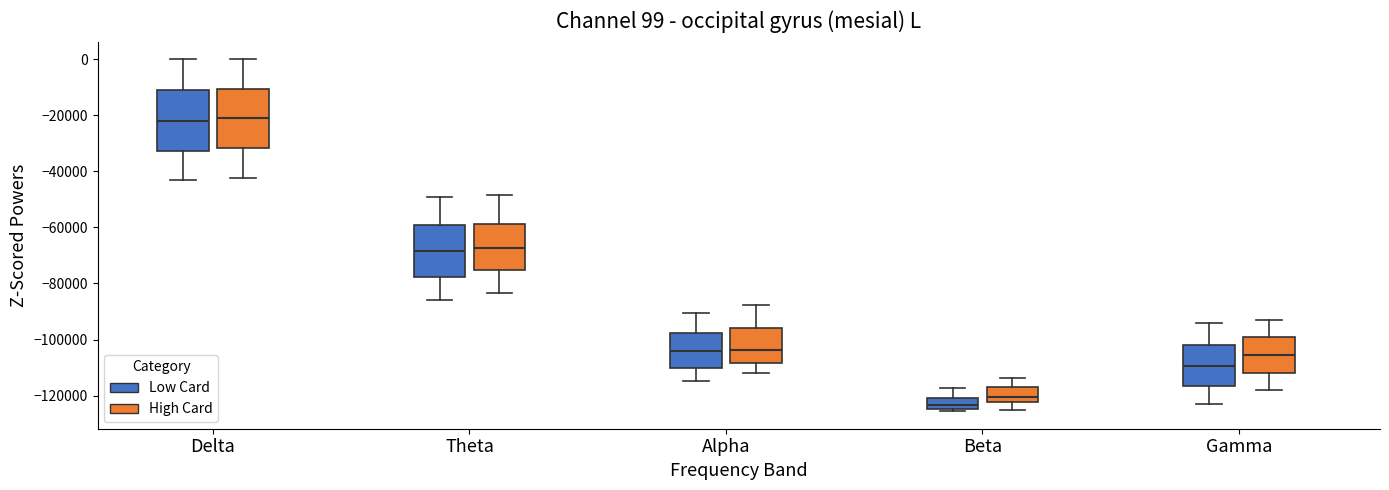

Which box has the lowest median line?

Beta (Low Card)